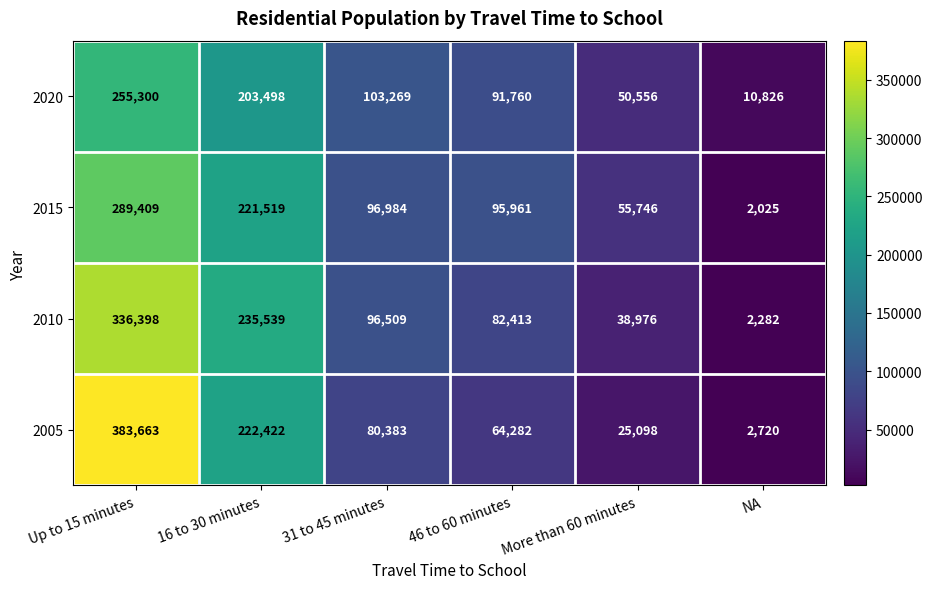

Rank the series at 46 to 60 minutes from highest to lowest value.

2015, 2020, 2010, 2005